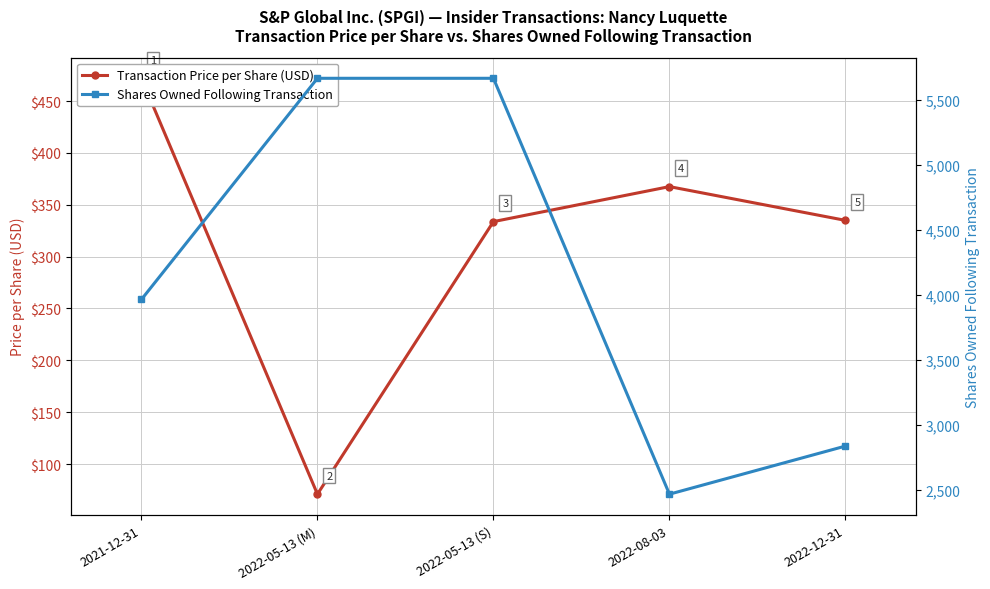

Is it true that Transaction Price per Share (USD) equals 333.7 at 2022-05-13 (S)?

True